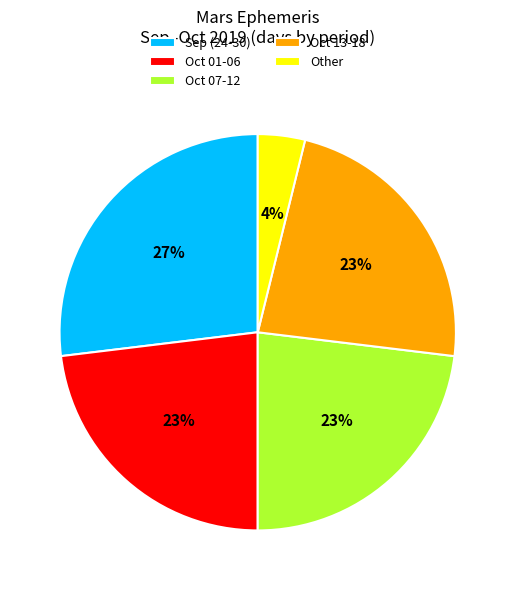

How many segments does this pie chart have?

5